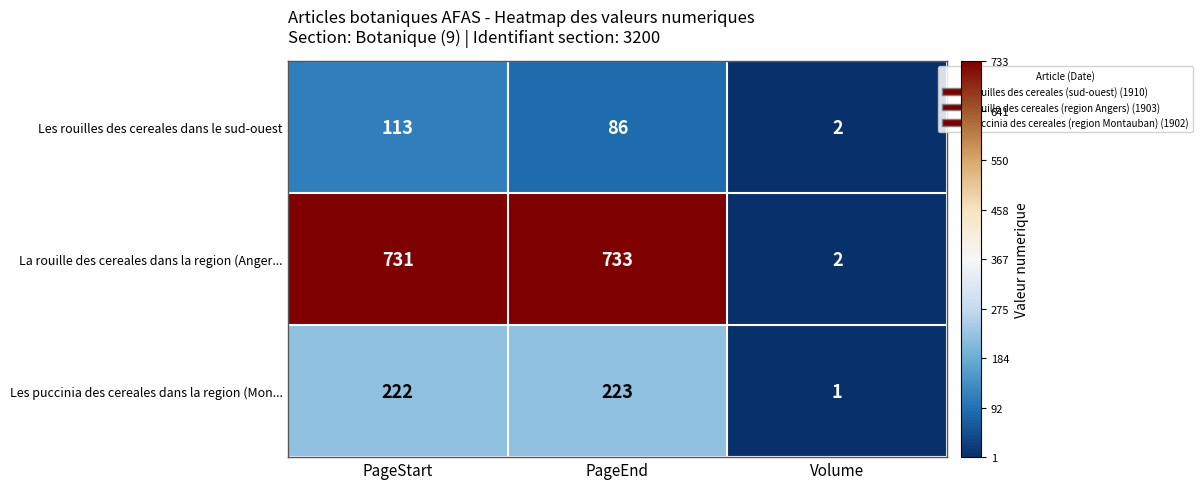

What is the maximum value shown in the chart?

733